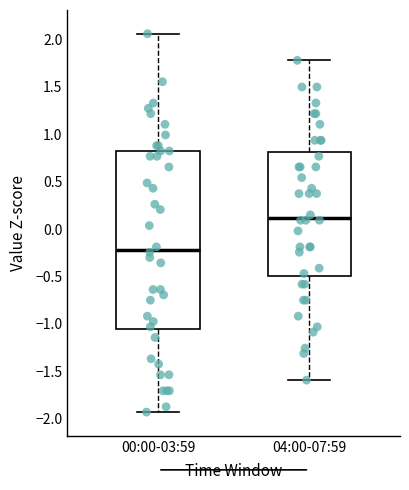

Reading left to right, read every box against the y-axis: the position of its median line, the range the box covers, and the ends of its whiskers. The values are not printed on the chart, so give them approximately, as read against the axis.

00:00-03:59: median -0.20, box -1.05 to 0.80, whiskers -1.95 to 2.05
04:00-07:59: median 0.10, box -0.50 to 0.80, whiskers -1.60 to 1.80